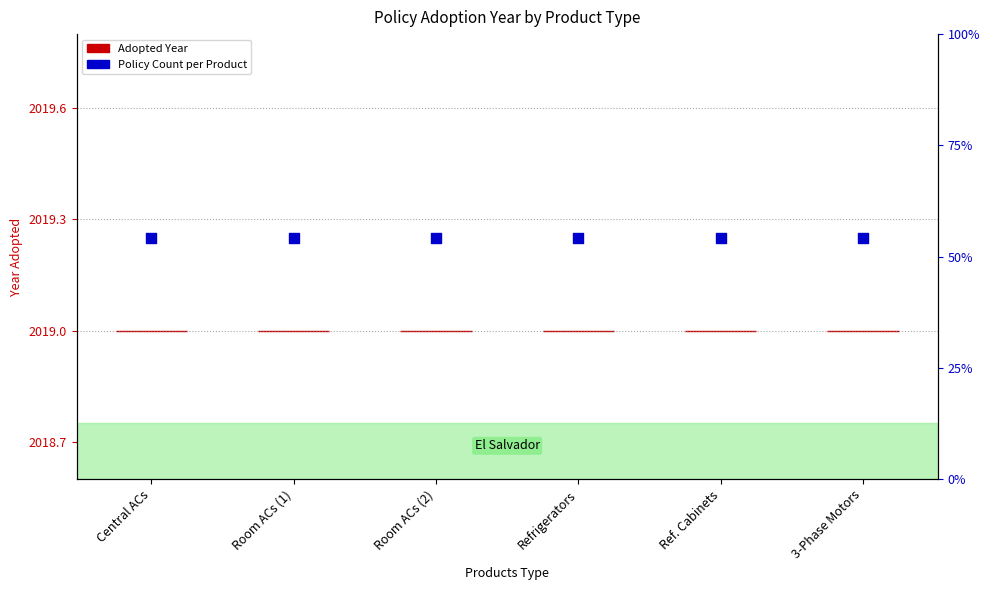

Which series contains the lowest Y value?

Adopted Year